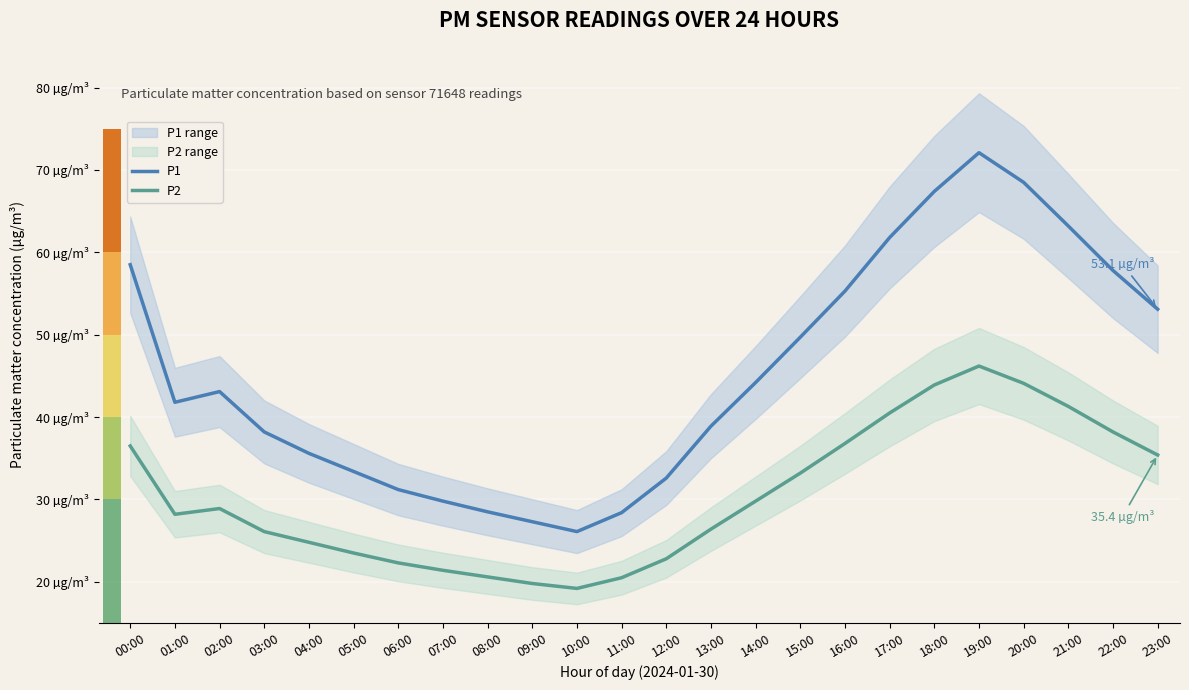

What is the difference between the P1 values at 13:00 and 18:00?

28.5